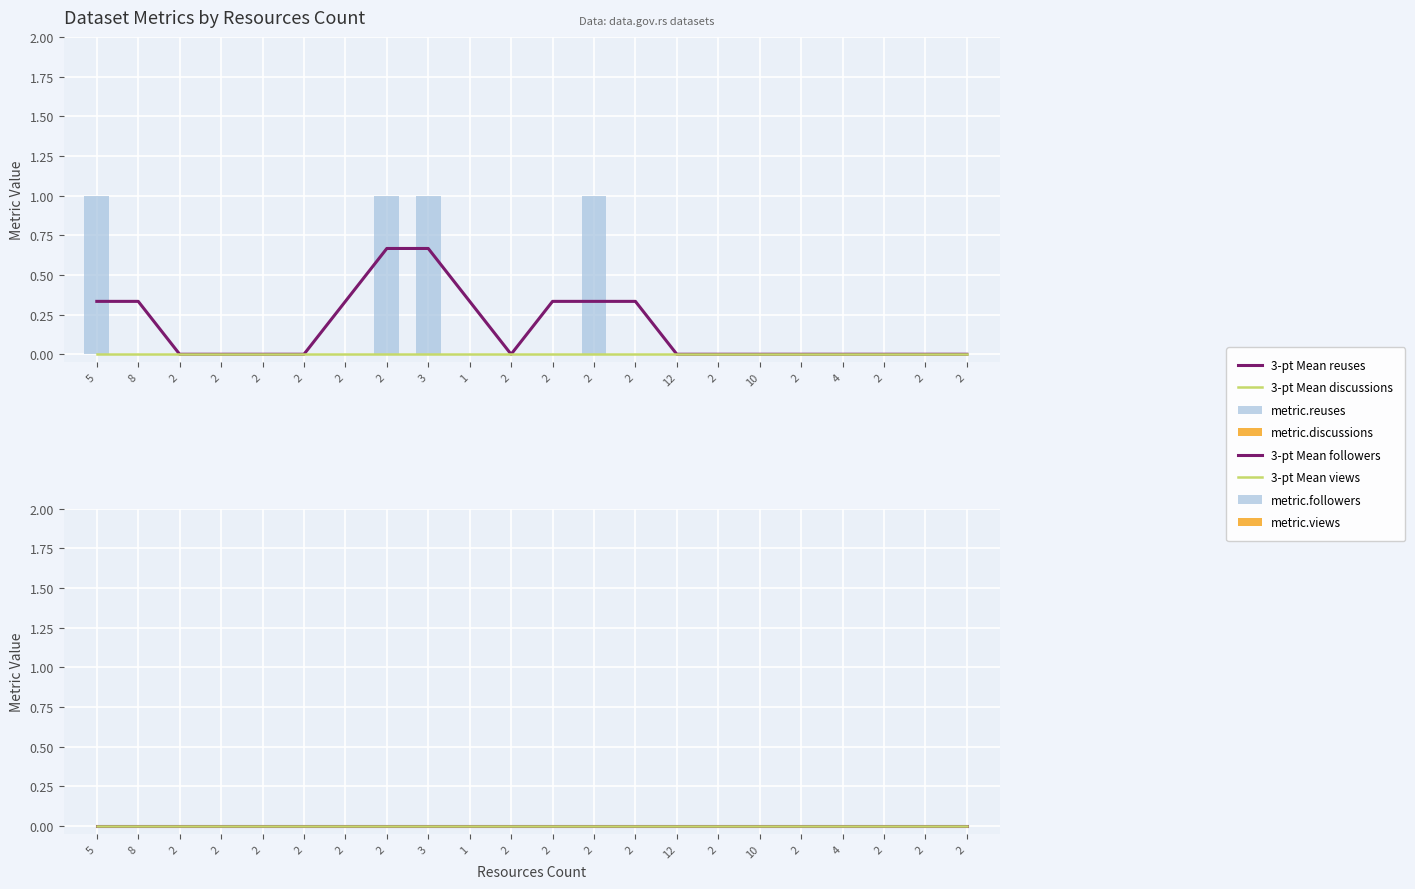

How many bars are there in each group?

4